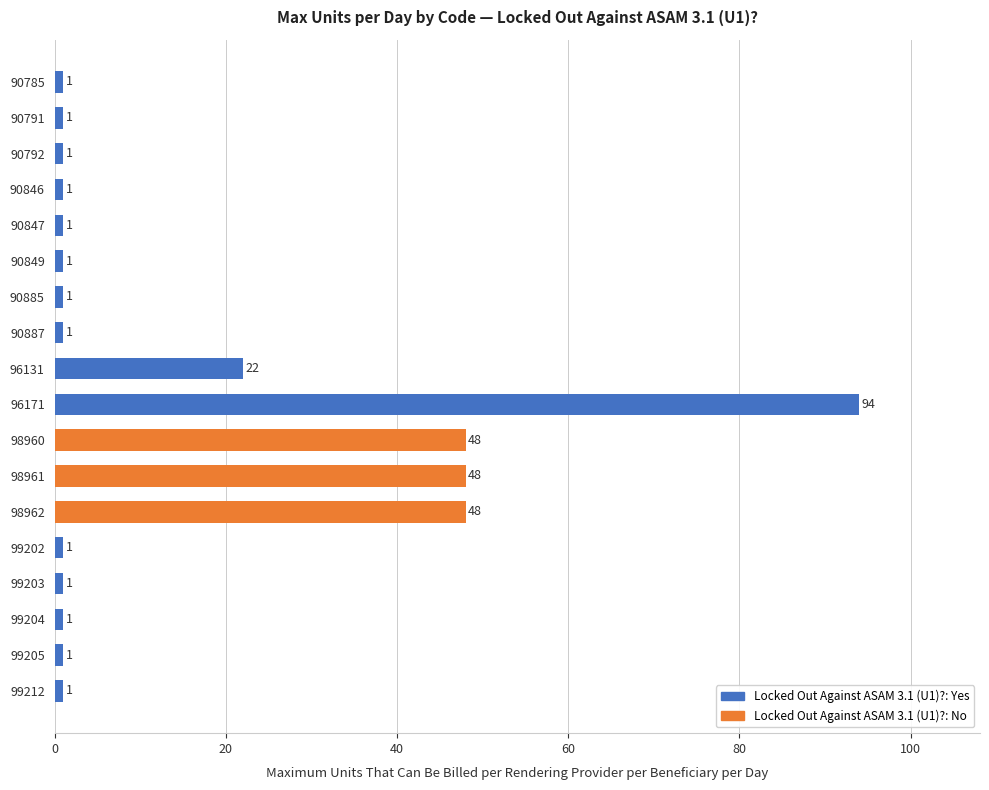

How many categories are shown in the chart?

18